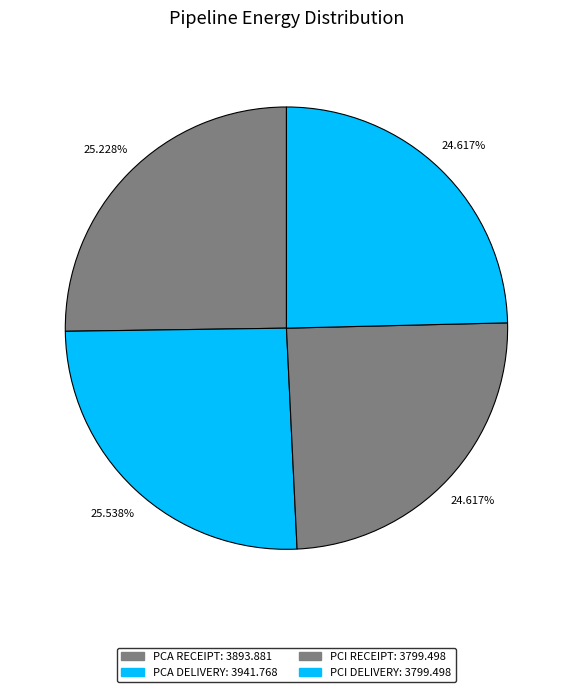

To the nearest percent, what percentage of the pie is PCI RECEIPT?

25%